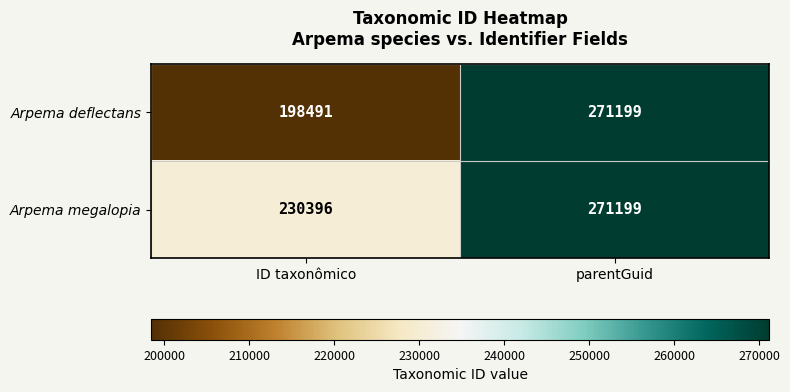

True or false: Arpema megalopia has a value of 149386 at parentGuid.

False